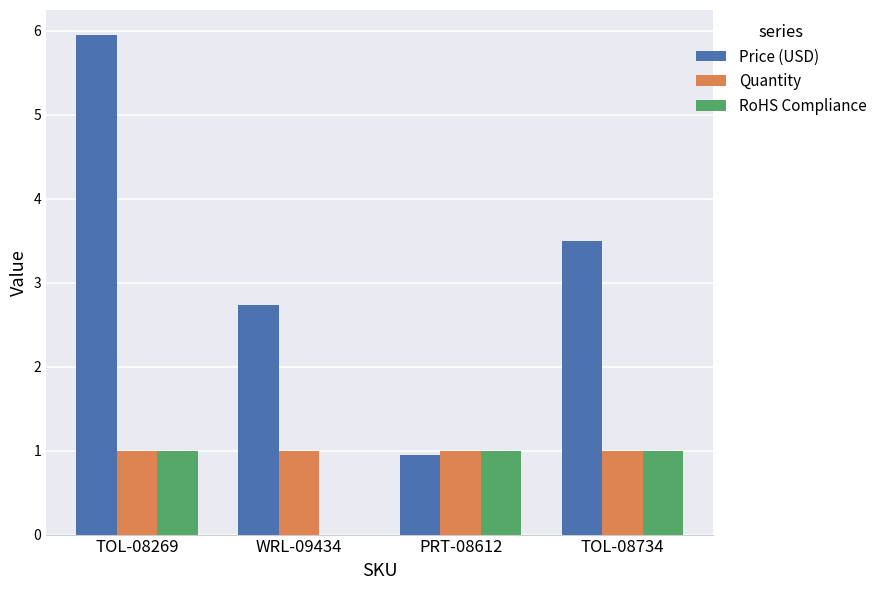

Is it true that Quantity equals 1.0 at WRL-09434?

True